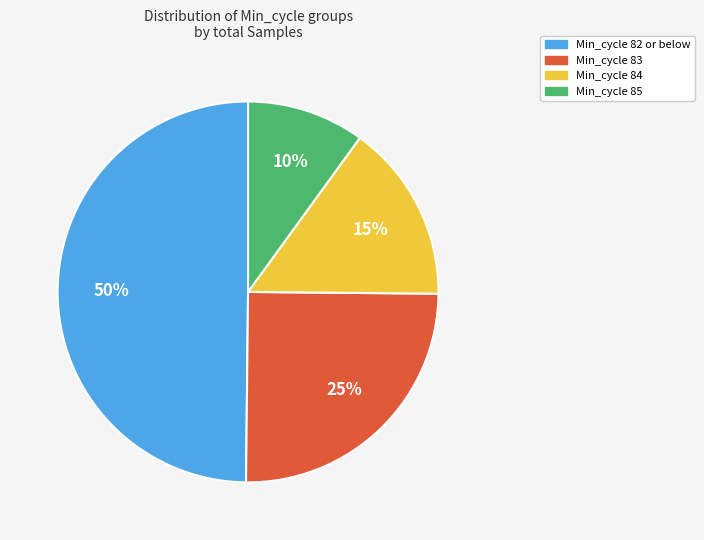

To the nearest percent, what is the difference between the largest and smallest slice percentages?

40%